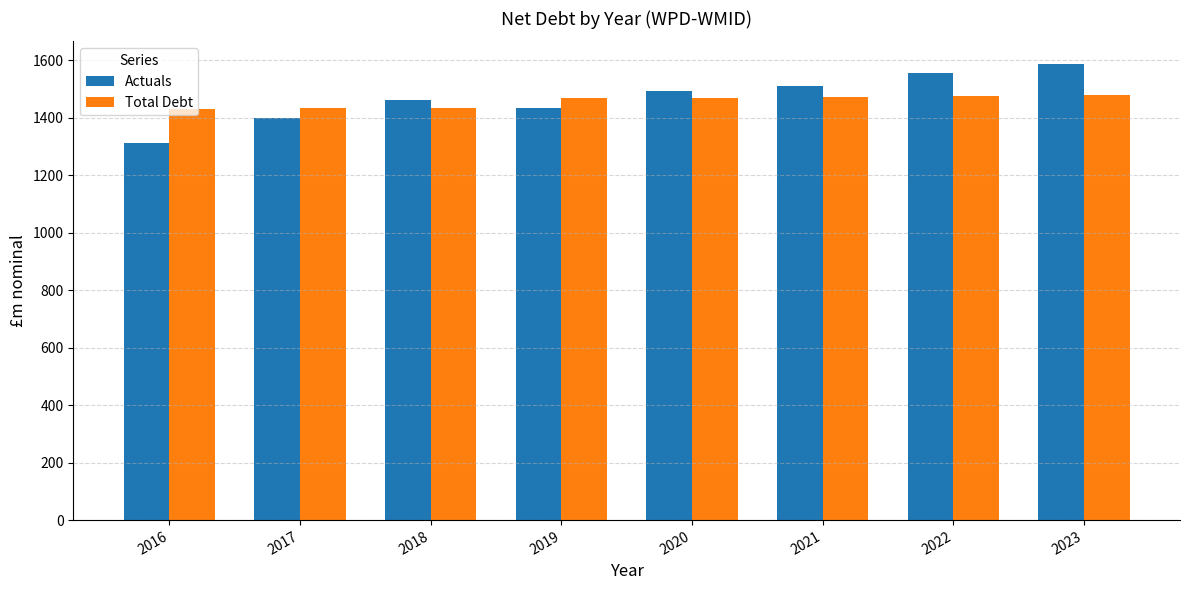

What is the sum of all Total Debt values?

11664.9